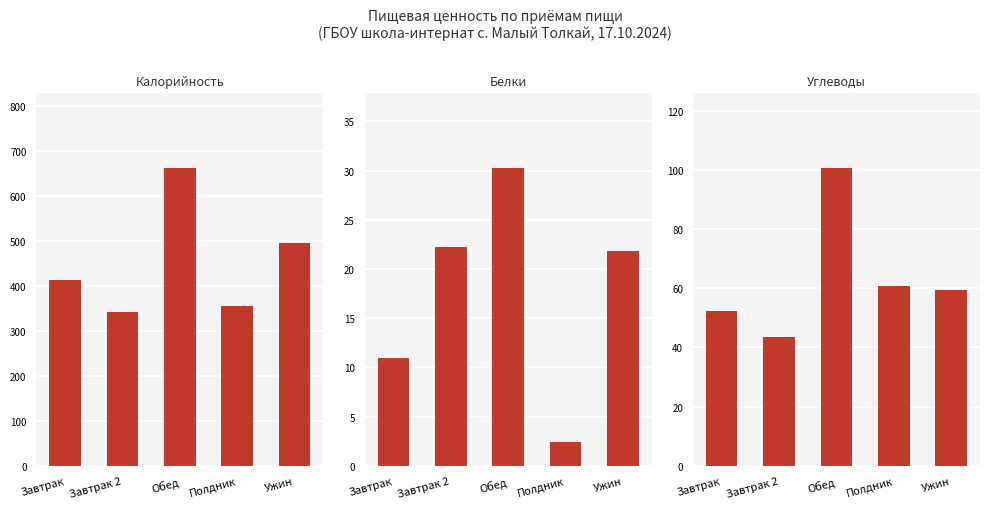

At Завтрак, list the series in order from smallest to largest.

Белки, Углеводы, Калорийность